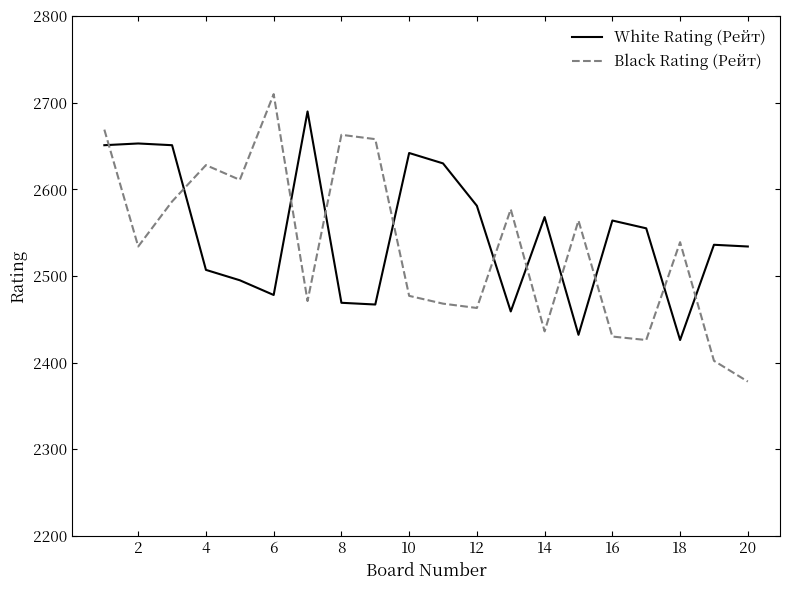

How many times do White Rating (Рейт) and Black Rating (Рейт) cross each other?

11